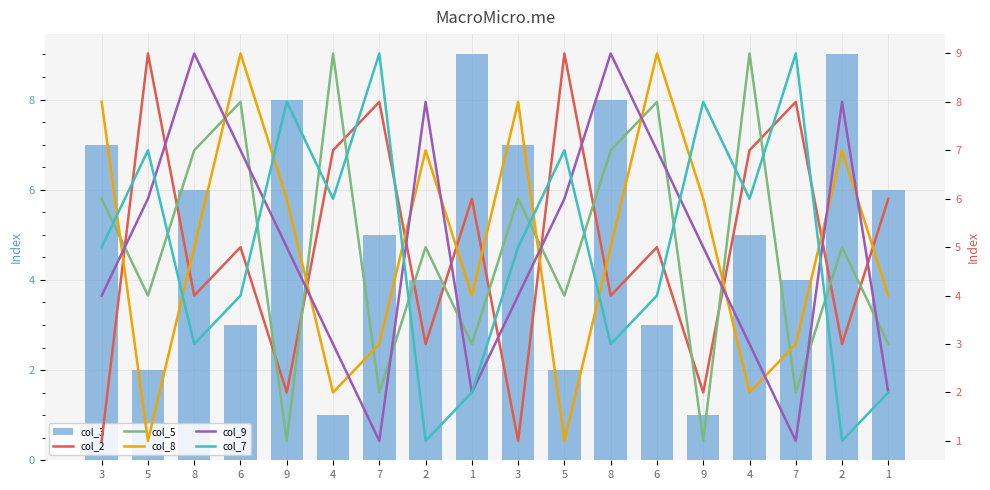

Are the bars grouped side by side (vs. stacked)?

Yes